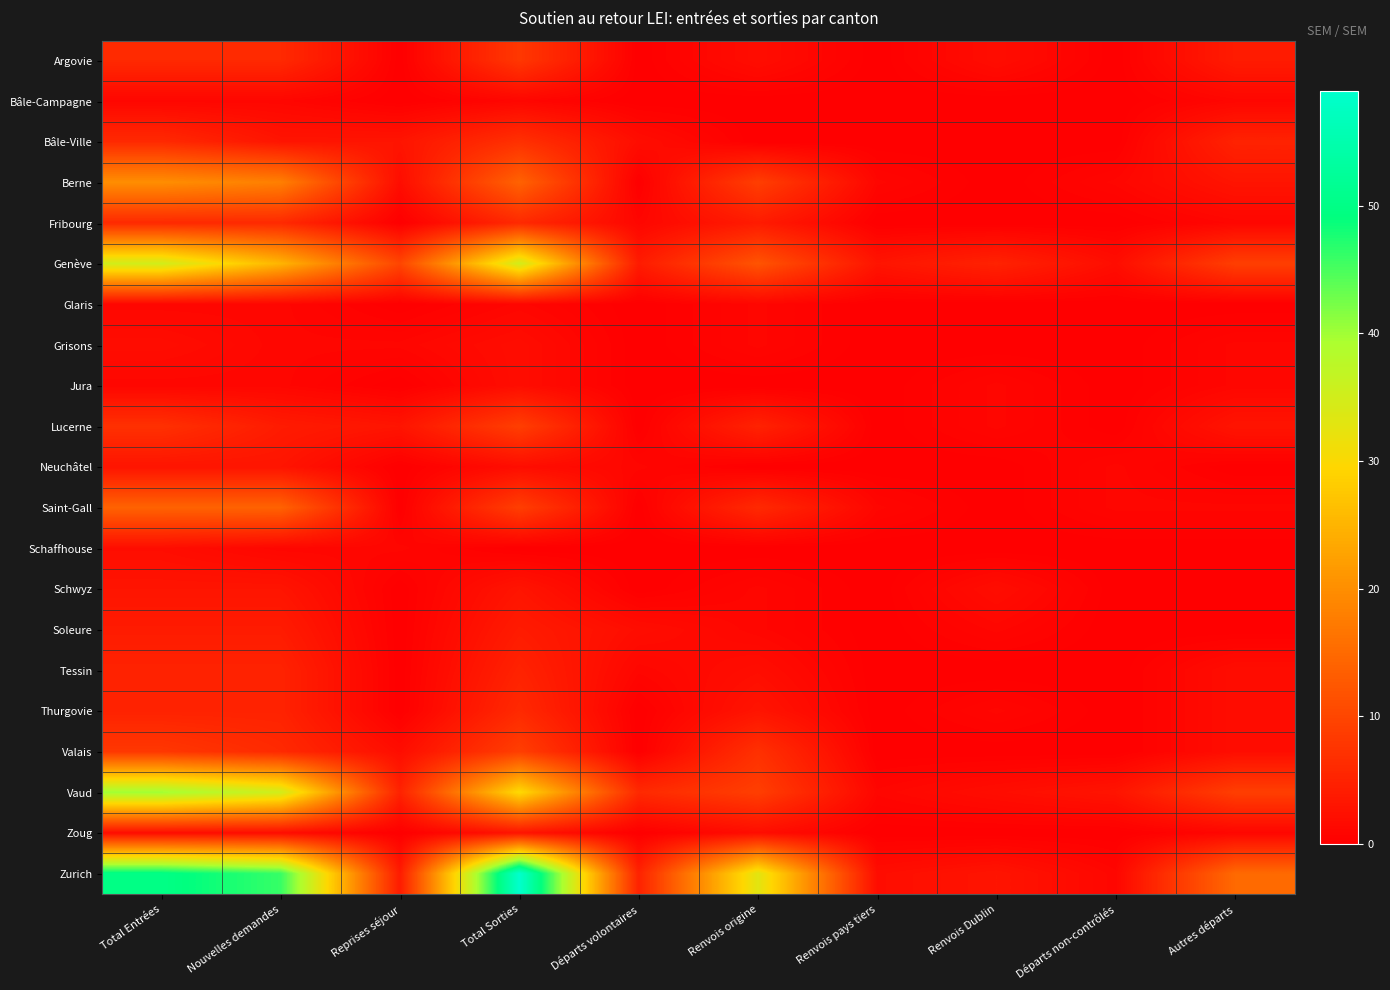

At which category is the sum across all series the highest?

Total Entrées